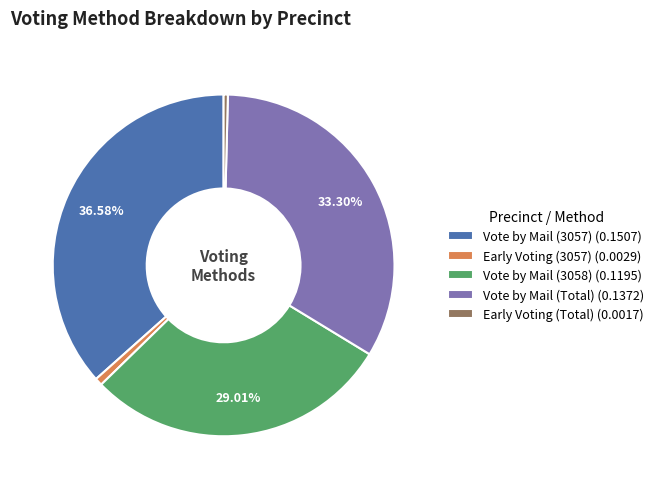

Count the number of slices in the pie.

5